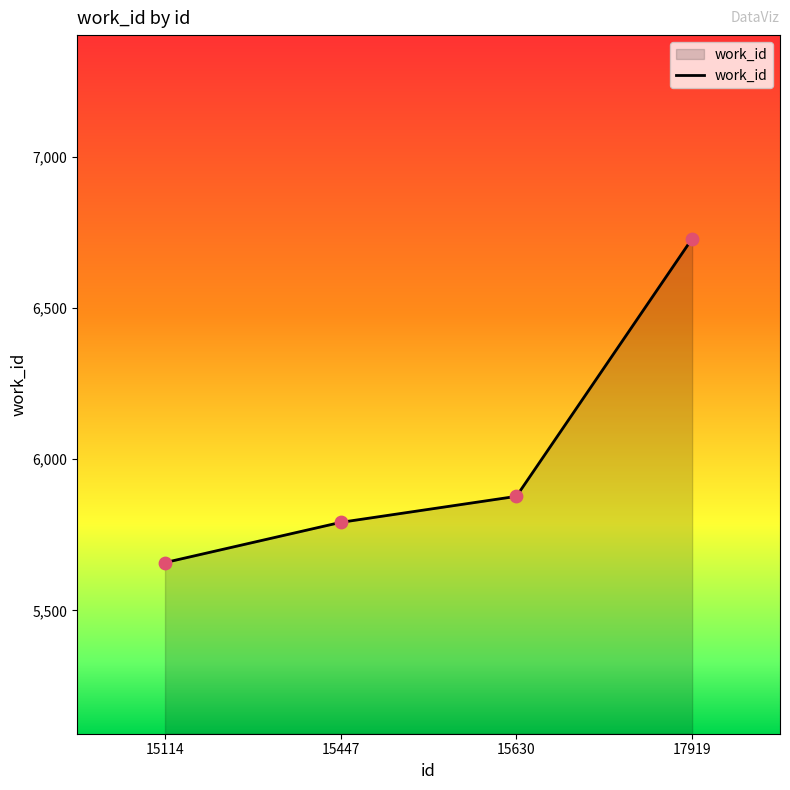

What is the change in value from 15630 to 17919?

+852